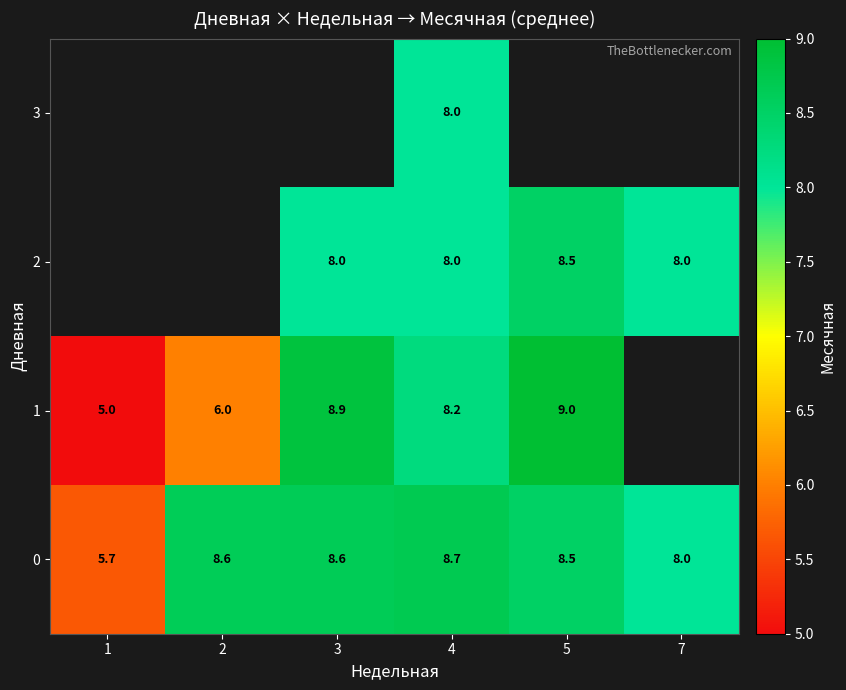

How many values in the 0 series are below 8?

1